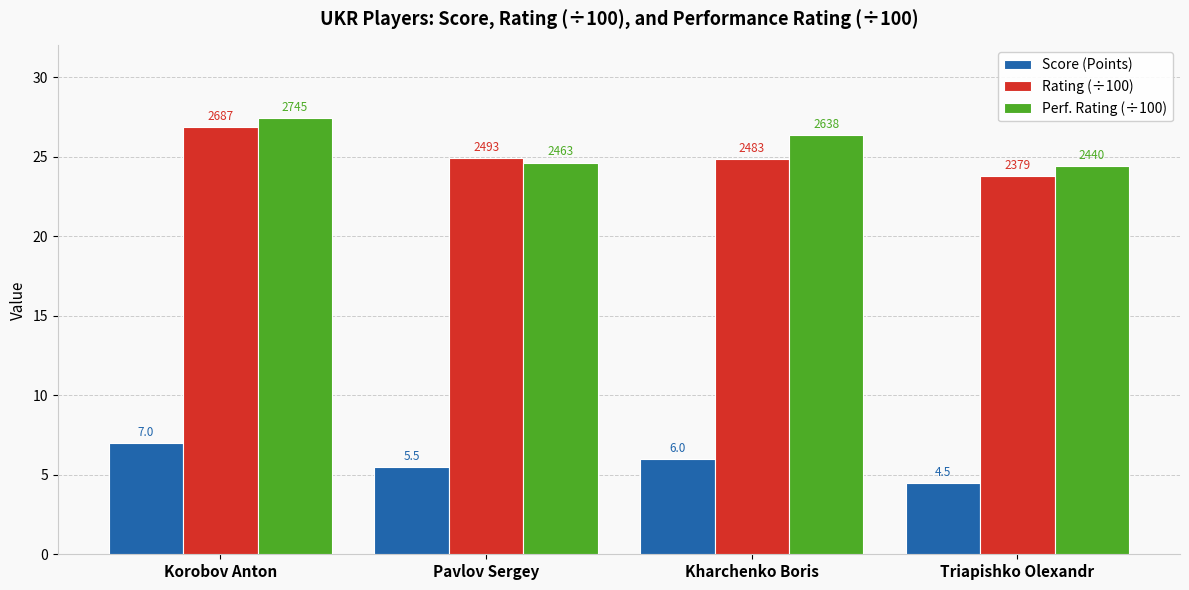

List the series in order of their peak value, lowest first.

Score (Points), Rating (÷100), Perf. Rating (÷100)